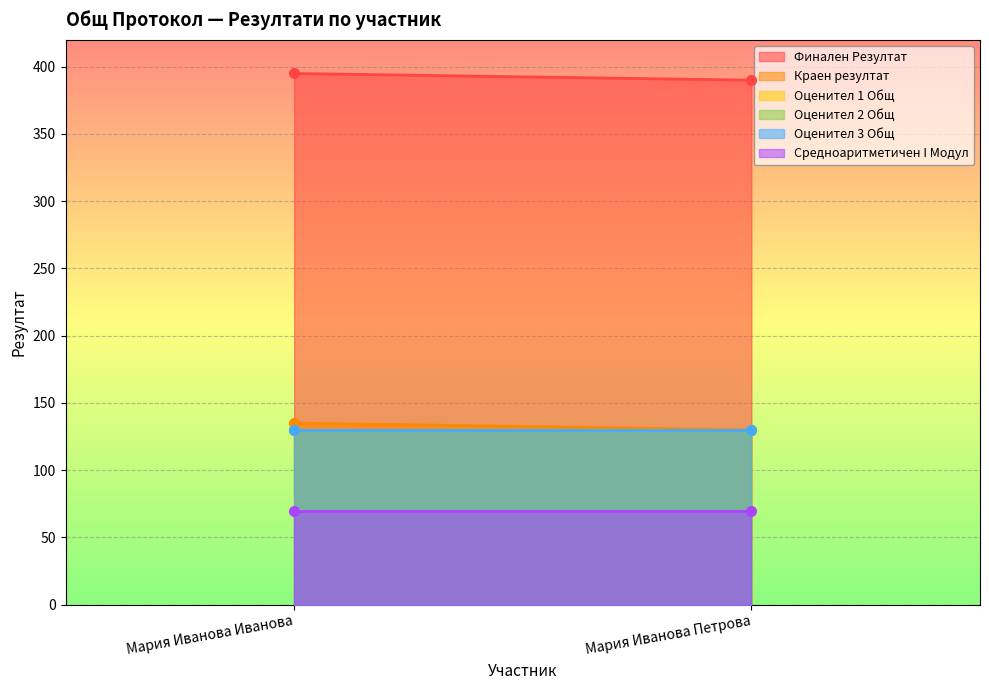

What is the smallest value displayed?

70